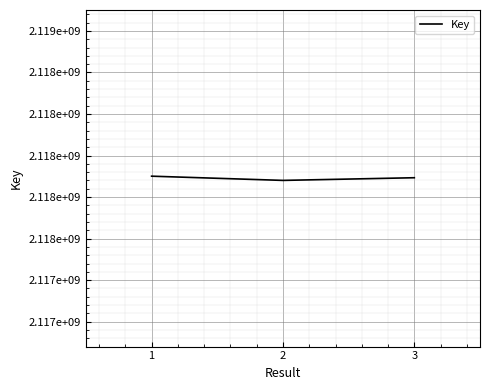

Does the chart have visible grid lines?

Yes